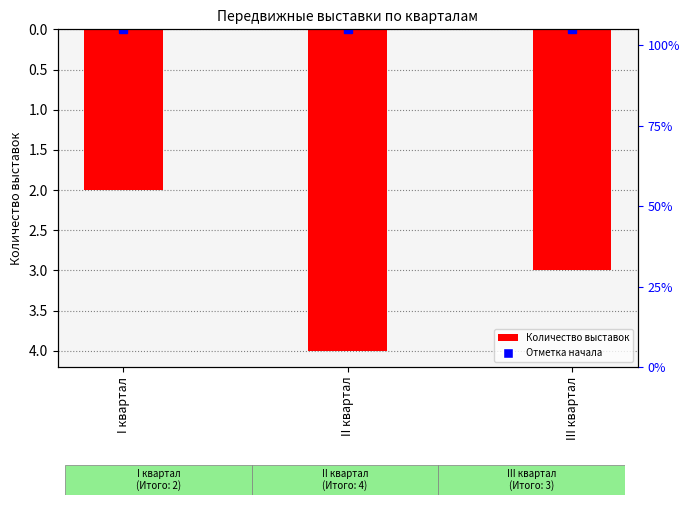

List the labels in order of value, largest first.

II квартал, III квартал, I квартал